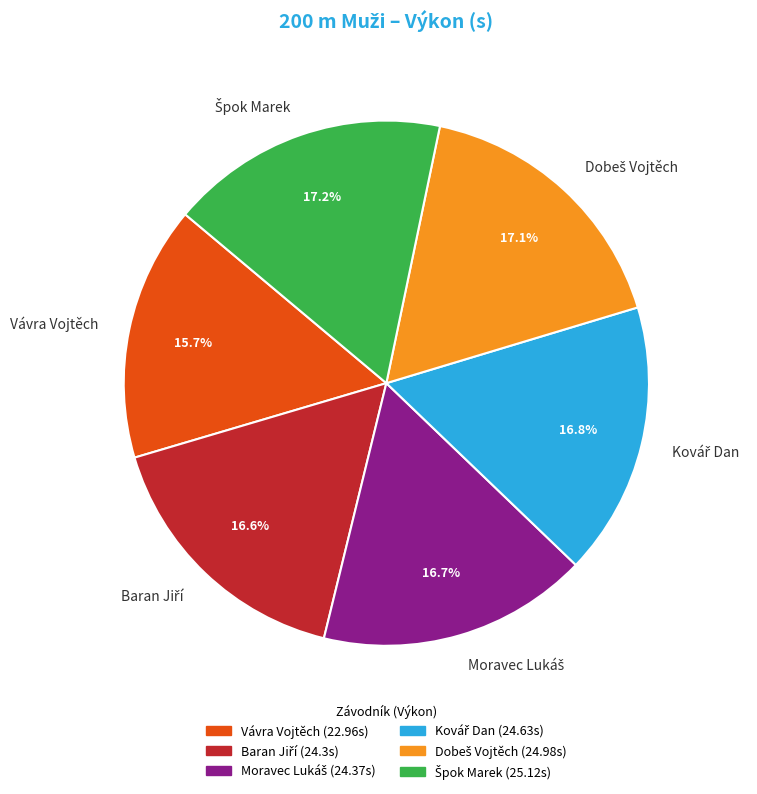

Does any single category account for the majority?

No